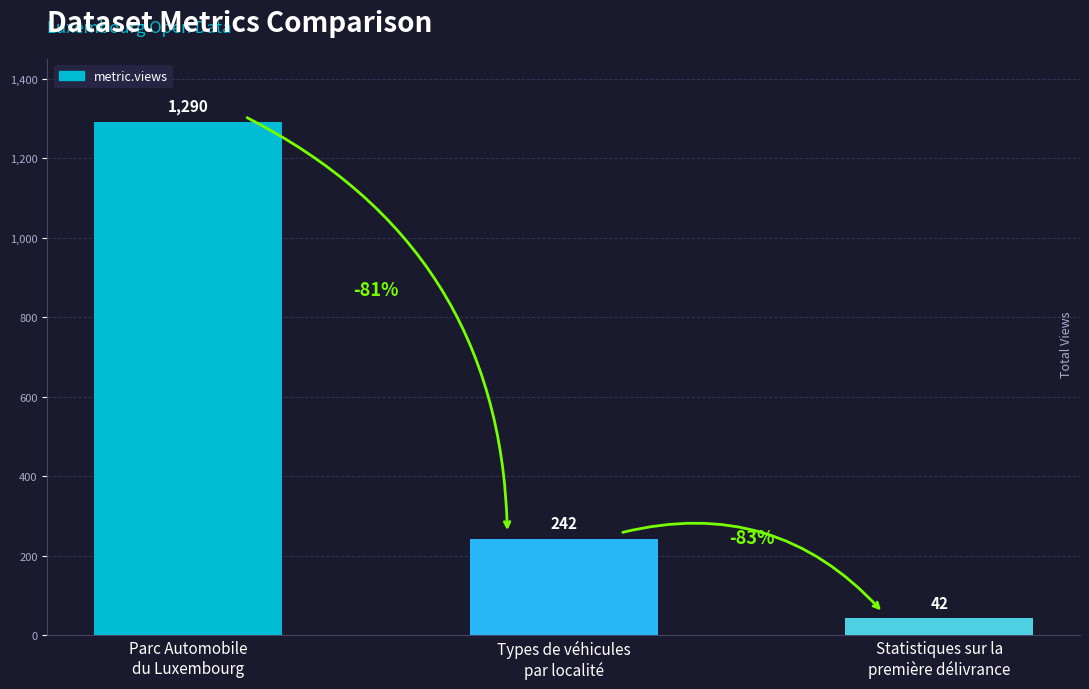

Rank the categories by value from highest to lowest.

Parc Automobile
du Luxembourg, Types de véhicules
par localité, Statistiques sur la
première délivrance